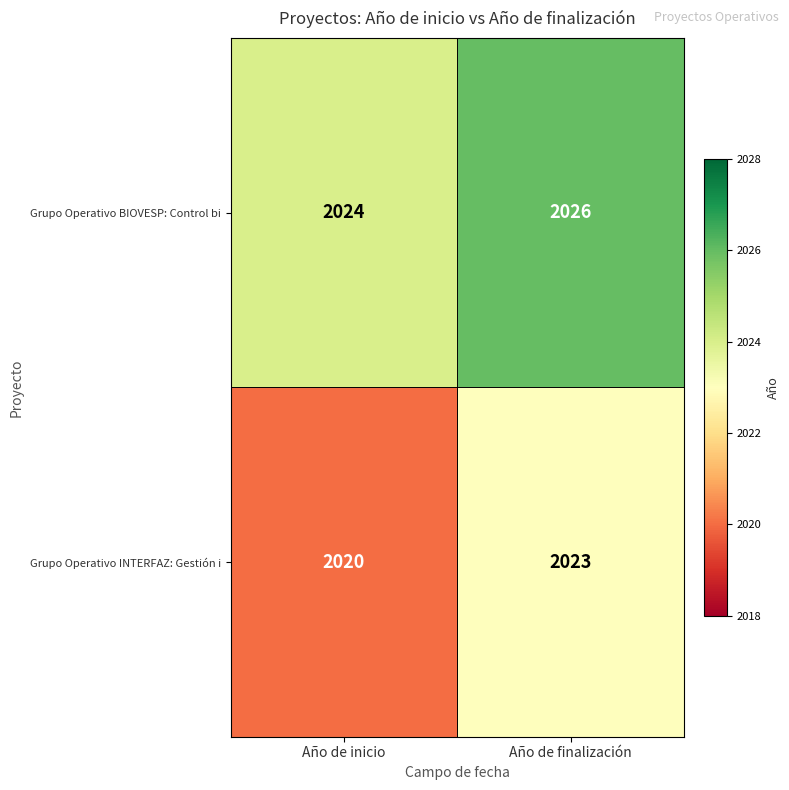

Reading right to left, transcribe all the data shown in this chart.

Grupo Operativo BIOVESP: Control bi: Año de finalización=2026	Año de inicio=2024
Grupo Operativo INTERFAZ: Gestión i: Año de finalización=2023	Año de inicio=2020